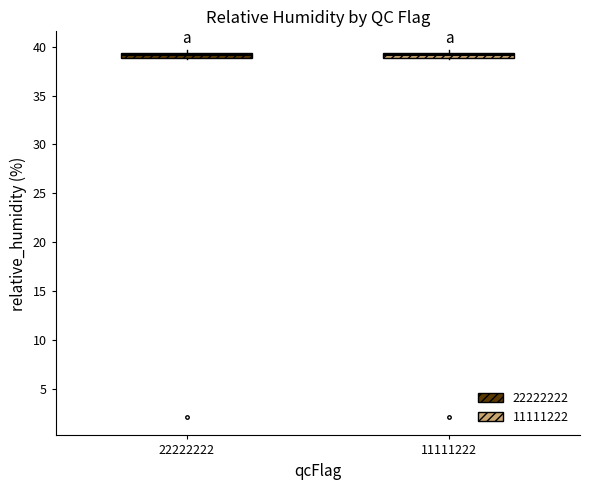

Where is the upper edge of the box at x = 22222222 on the y-axis? The values are not printed on the chart, so give them approximately, as read against the axis.

39.5